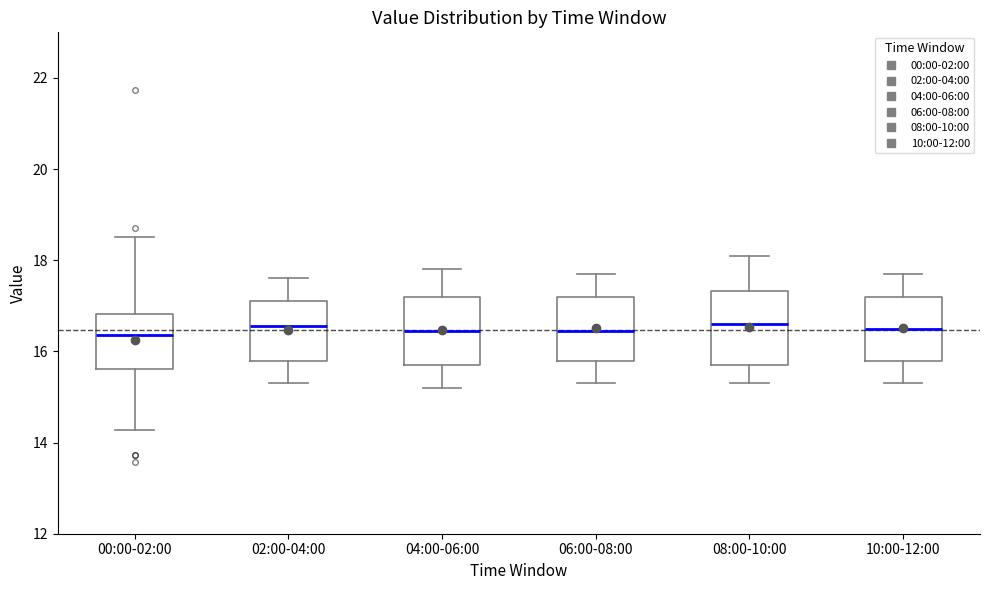

Where does the upper whisker of the box for 00:00-02:00 end on the y-axis? The values are not printed on the chart, so give them approximately, as read against the axis.

18.6